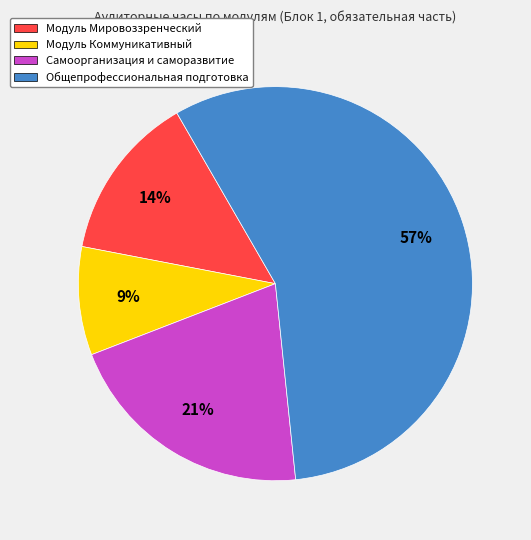

To the nearest percent, what is the average slice percentage?

25%